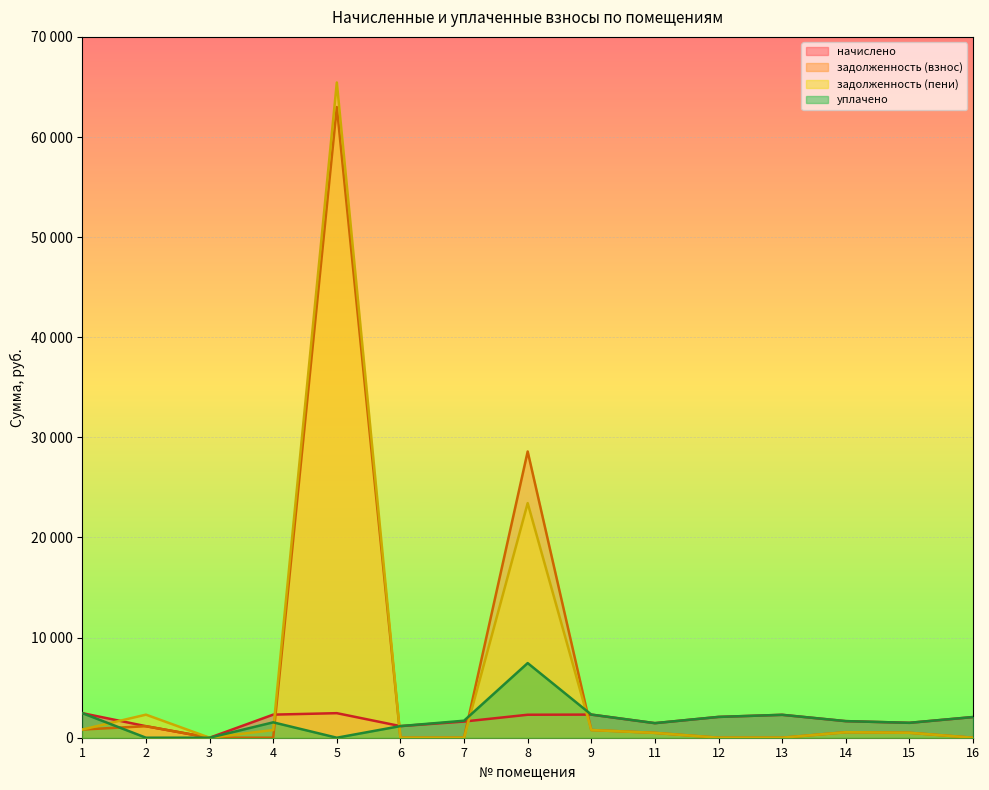

How many lines are shown in the chart?

4